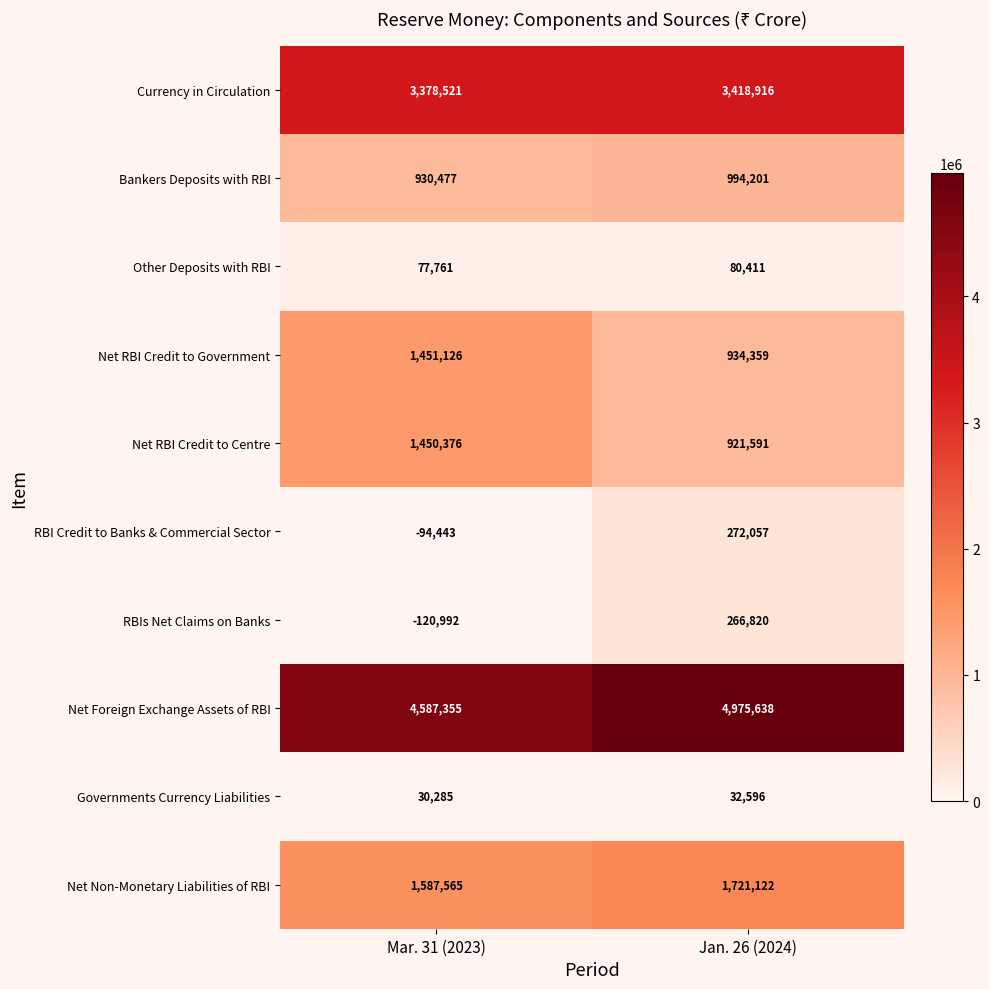

Count the number of categories in the chart.

2